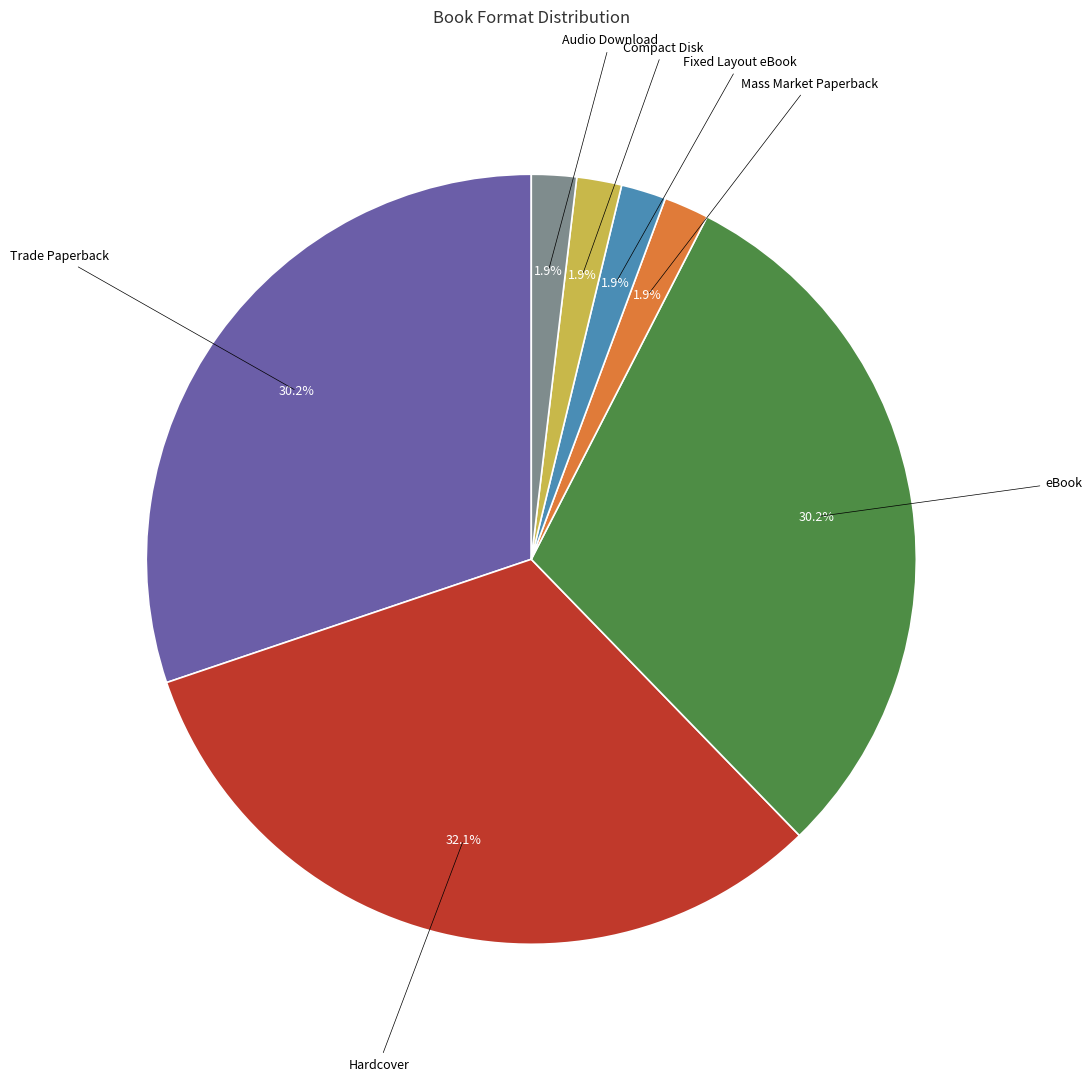

Is there any slice that represents more than half of the pie?

No